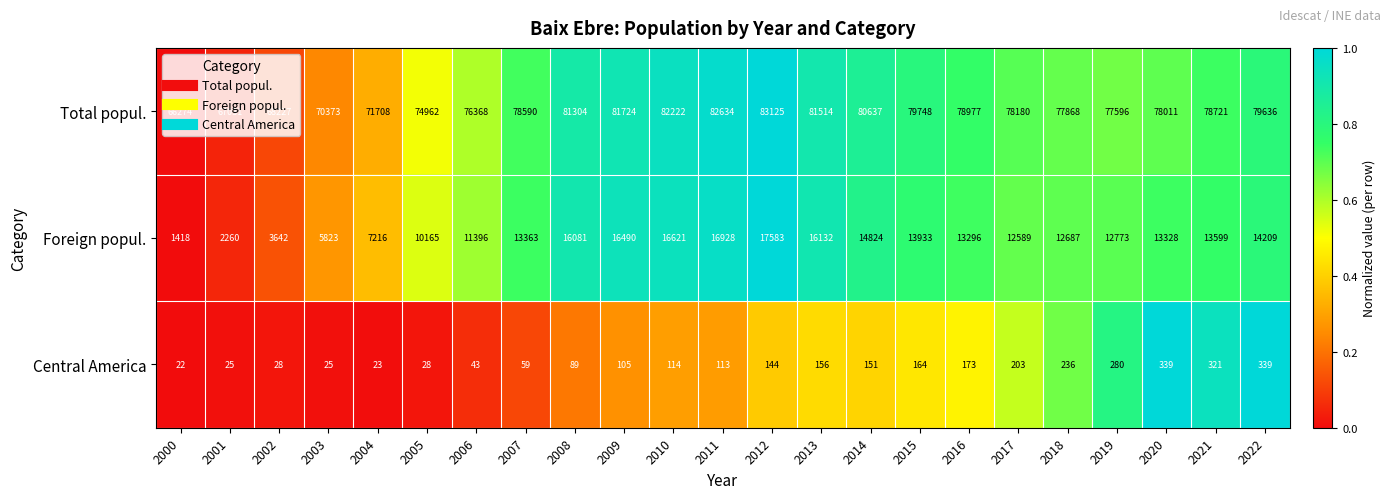

What is the average value of the Total popul. series?

77193